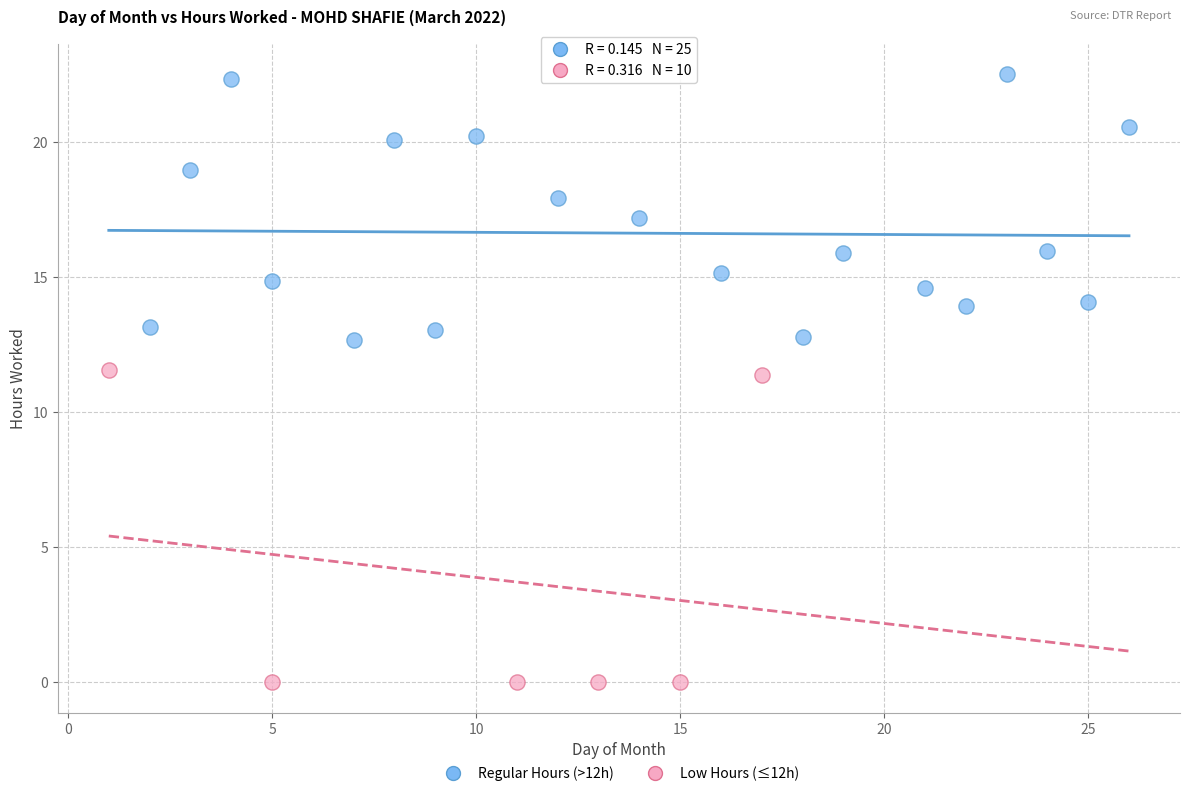

Which series contains the lowest Y value?

Low Hours (≤12h)